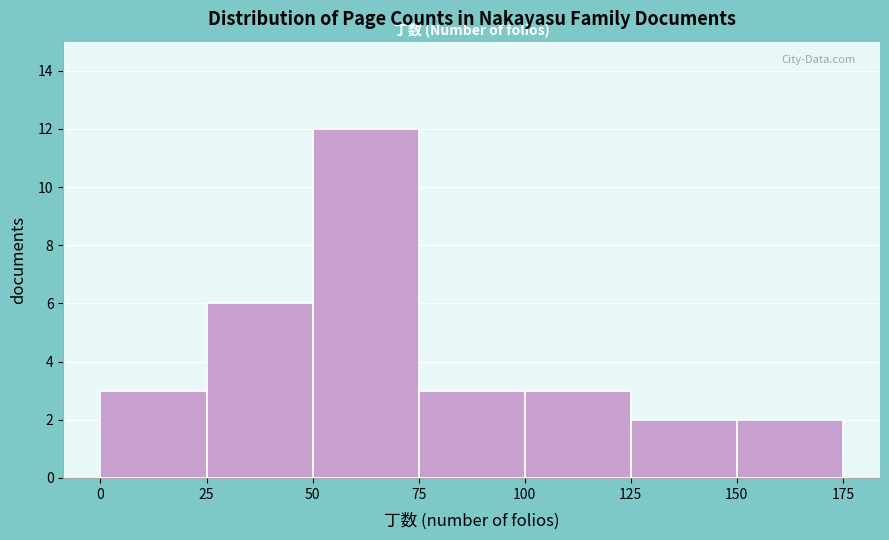

Reading left to right, transcribe this chart: for each bar, give the range it covers on the x-axis and its height. The values are not printed on the chart, so give them approximately, as read against the axis.

0 to 25: 3
25 to 50: 6
50 to 75: 12
75 to 100: 3
100 to 125: 3
125 to 150: 2
150 to 175: 2